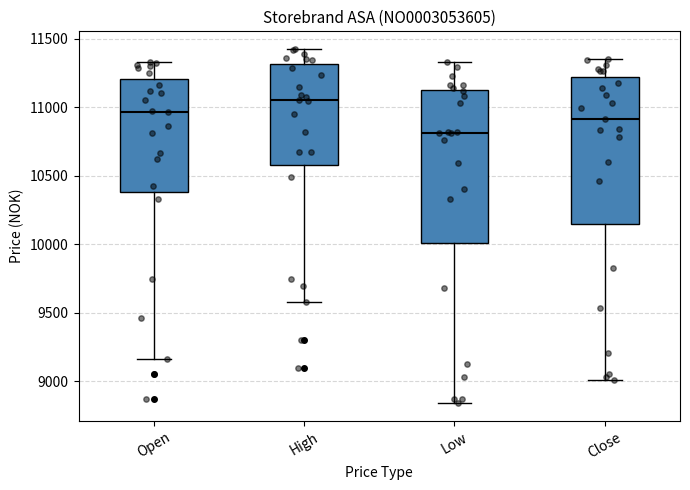

Reading left to right, read every box against the y-axis: the position of its median line, the range the box covers, and the ends of its whiskers. The values are not printed on the chart, so give them approximately, as read against the axis.

Open: median 10950, box 10400 to 11200, whiskers 9150 to 11350
High: median 11050, box 10600 to 11300, whiskers 9600 to 11400
Low: median 10800, box 10000 to 11150, whiskers 8850 to 11350
Close: median 10900, box 10150 to 11200, whiskers 9000 to 11350